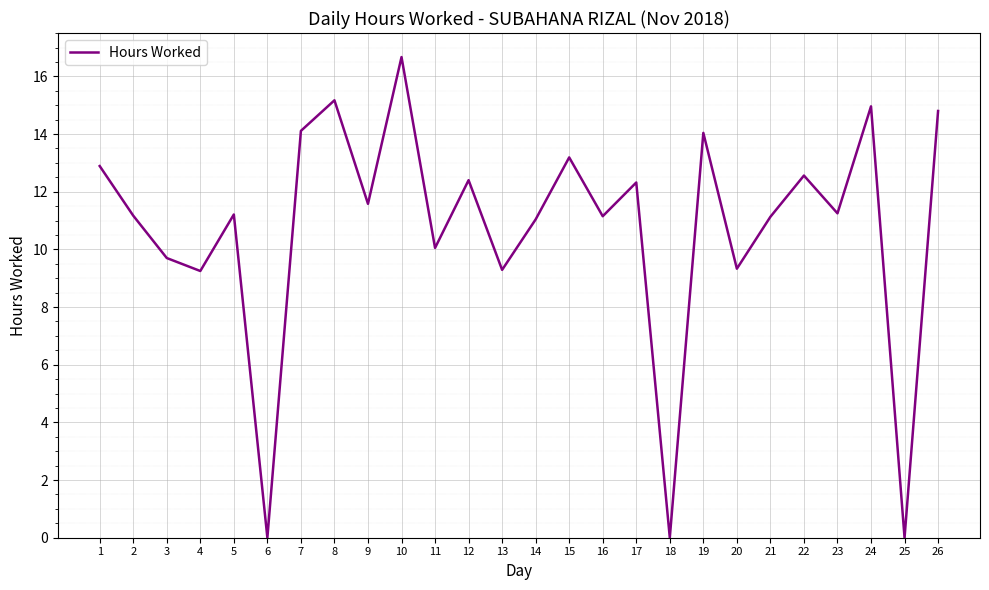

What is the difference between the maximum and minimum values?

16.7